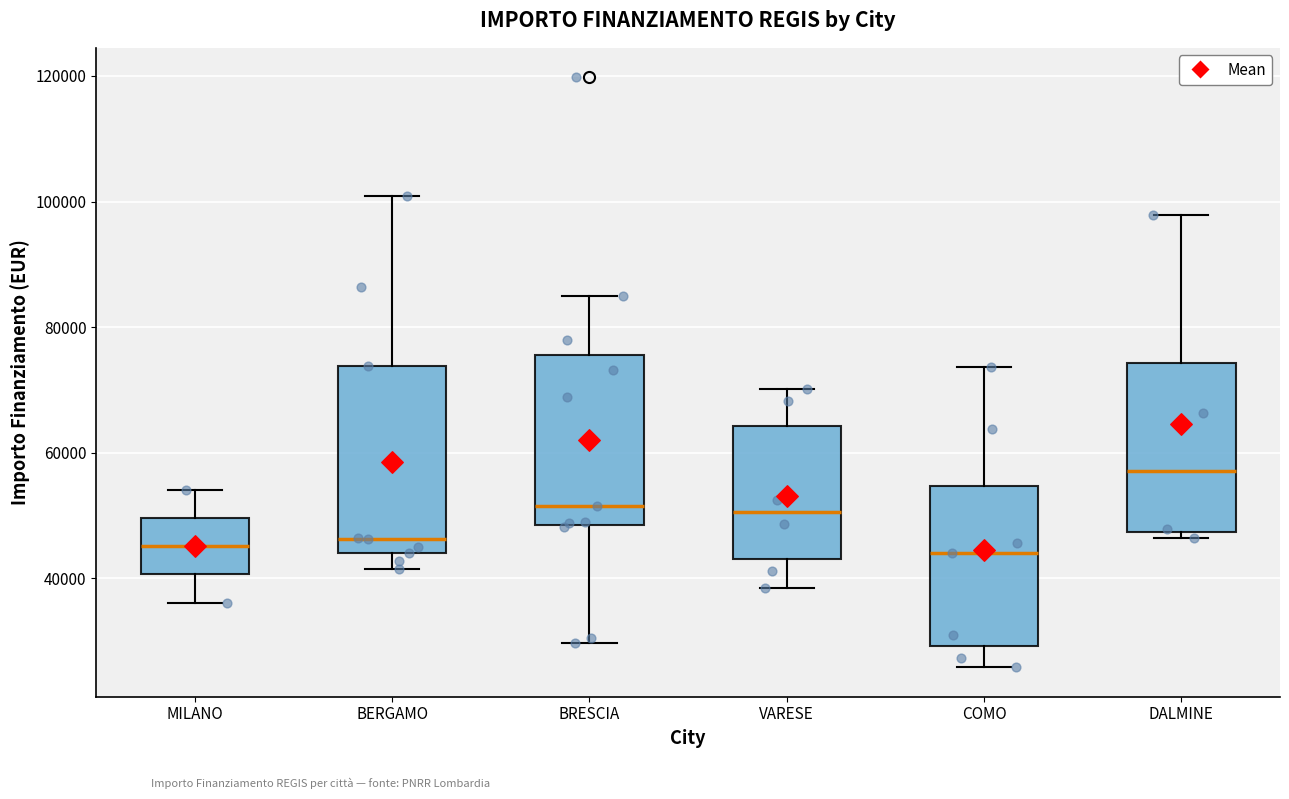

Reading left to right, transcribe this box plot: for each box, give where its median line is, the range the box spans, and where its two whiskers end, as read against the y-axis. The values are not printed on the chart, so give them approximately, as read against the axis.

MILANO: median 46000, box 40000 to 50000, whiskers 36000 to 54000
BERGAMO: median 46000, box 44000 to 74000, whiskers 42000 to 100000
BRESCIA: median 52000, box 48000 to 76000, whiskers 30000 to 84000
VARESE: median 50000, box 44000 to 64000, whiskers 38000 to 70000
COMO: median 44000, box 30000 to 54000, whiskers 26000 to 74000
DALMINE: median 58000, box 48000 to 74000, whiskers 46000 to 98000